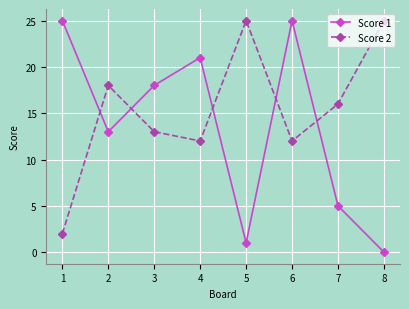

At how many categories does at least one series exceed 11?

8